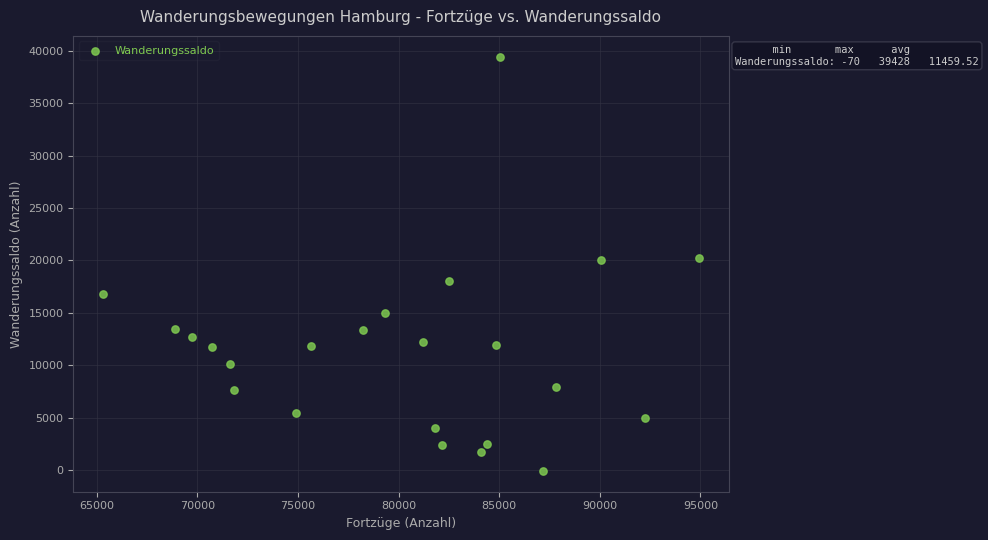

What is the range of Y values (max minus min)?

39498